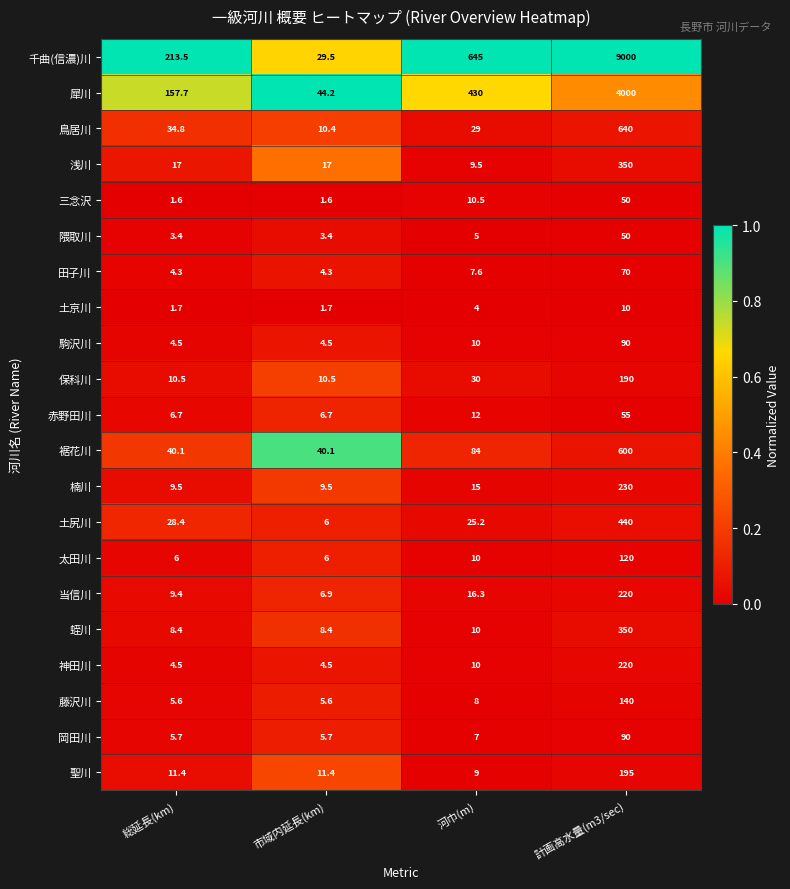

What is the difference between the maximum and second lowest values in the 浅川 series?

333.0